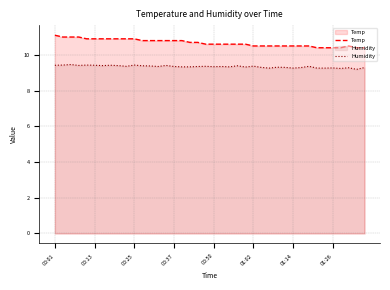

Reading left to right, what are all the values shown in this chart?

Temp: 11.1	11.0	11.0	11.0	10.9	10.9	10.9	10.9	10.9	10.9	10.9	10.8	10.8	10.8	10.8	10.8	10.8	10.7	10.7	10.6	10.6	10.6	10.6	10.6	10.6	10.5	10.5	10.5	10.5	10.5	10.5	10.5	10.5	10.4	10.4	10.4	10.4	10.5	10.4	10.4
Humidity: 9.4	9.4	9.5	9.4	9.4	9.4	9.4	9.4	9.4	9.4	9.4	9.4	9.4	9.3	9.4	9.3	9.3	9.3	9.3	9.4	9.3	9.3	9.3	9.4	9.3	9.4	9.3	9.3	9.3	9.3	9.3	9.3	9.4	9.3	9.3	9.3	9.2	9.3	9.2	9.3